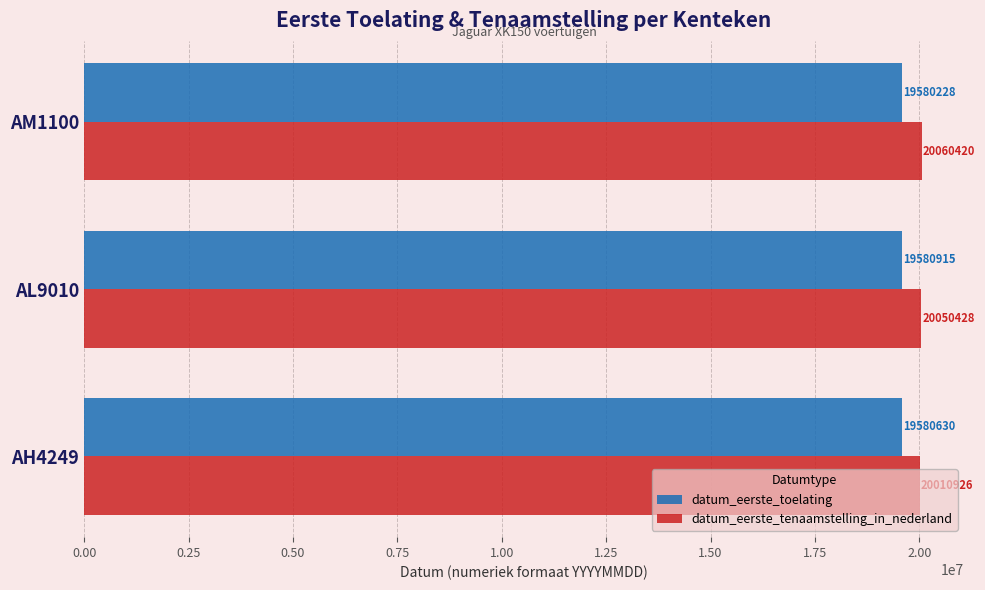

The datum_eerste_tenaamstelling_in_nederland series shows 20050428 at AL9010. True or false?

True